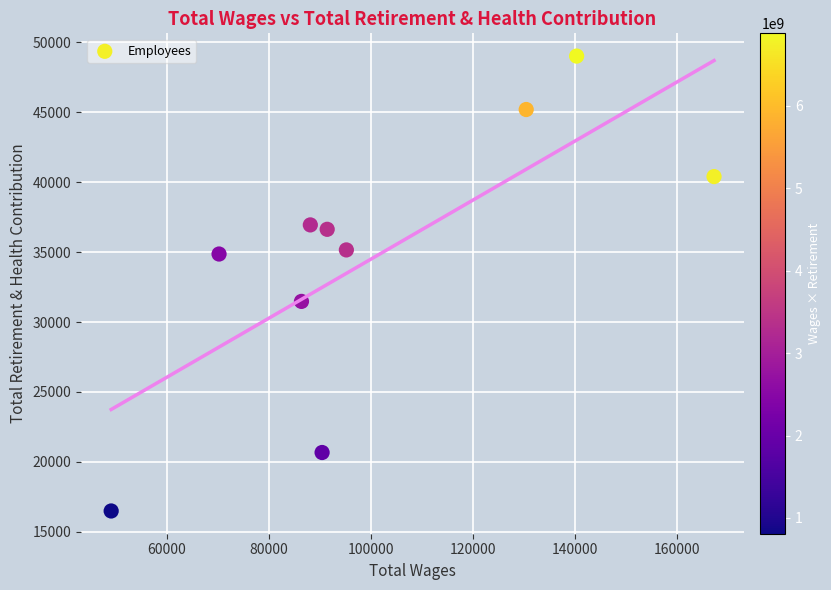

What Y value in the scatter plot is closest to 32756?

31478